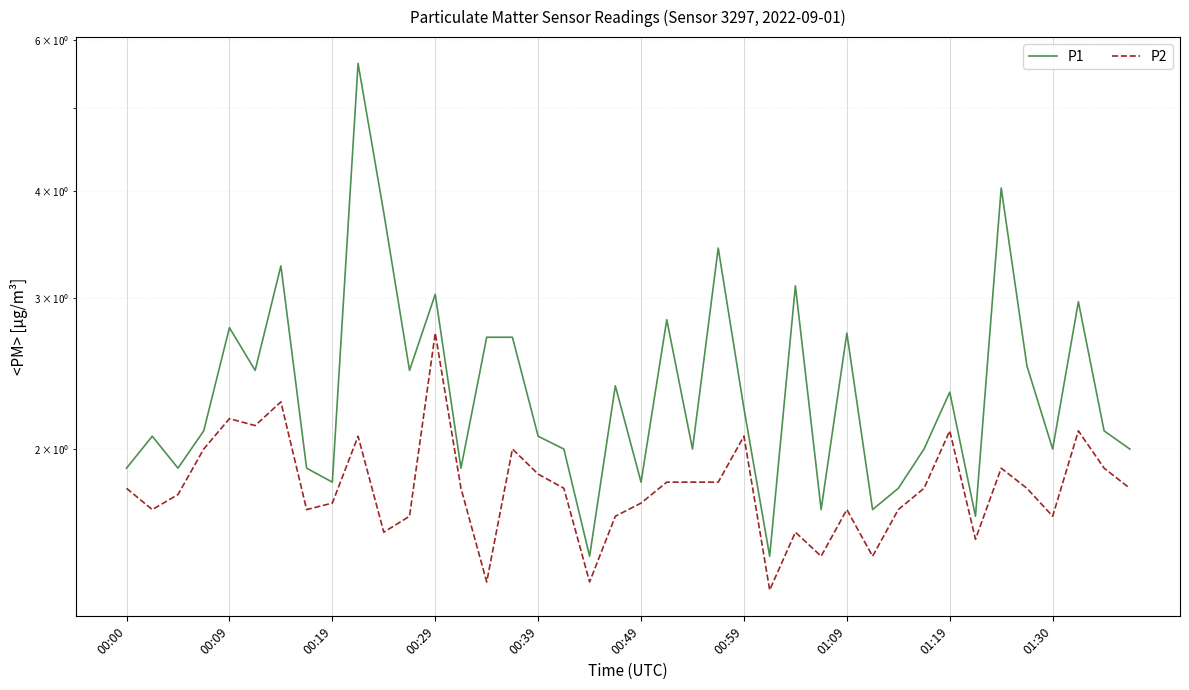

Where is P1 nearest to the value 3?

00:29